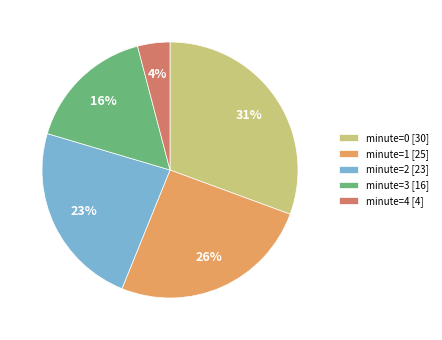

Count the number of slices in the pie.

5